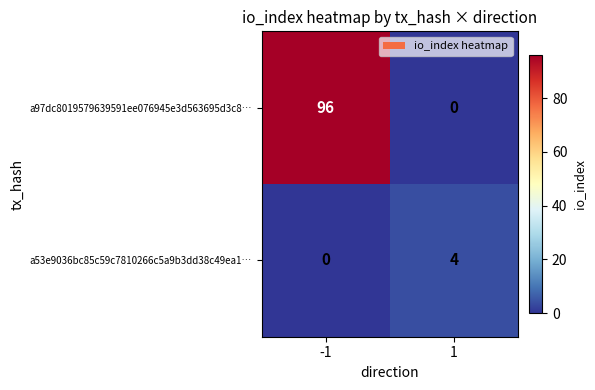

What is the difference between the highest and lowest values at 1?

4